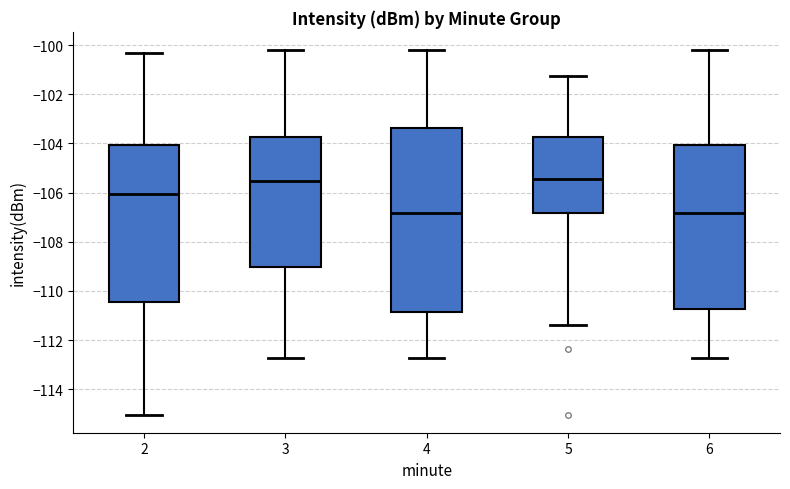

Where does the lower whisker of the box at x = 5 end on the y-axis? The values are not printed on the chart, so give them approximately, as read against the axis.

-111.4